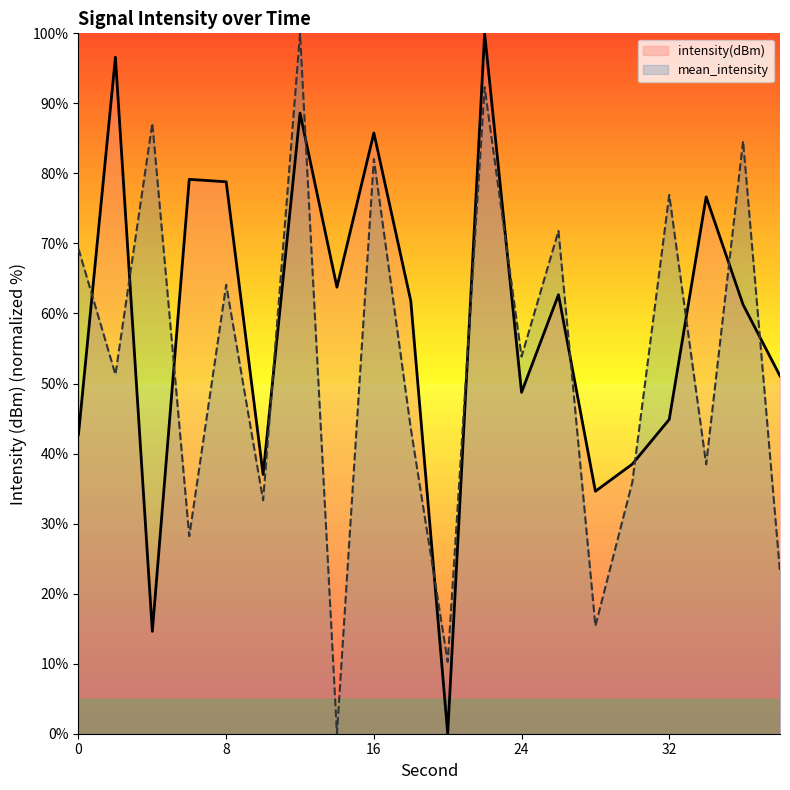

How many interior local peaks does the intensity(dBm) series have?

7